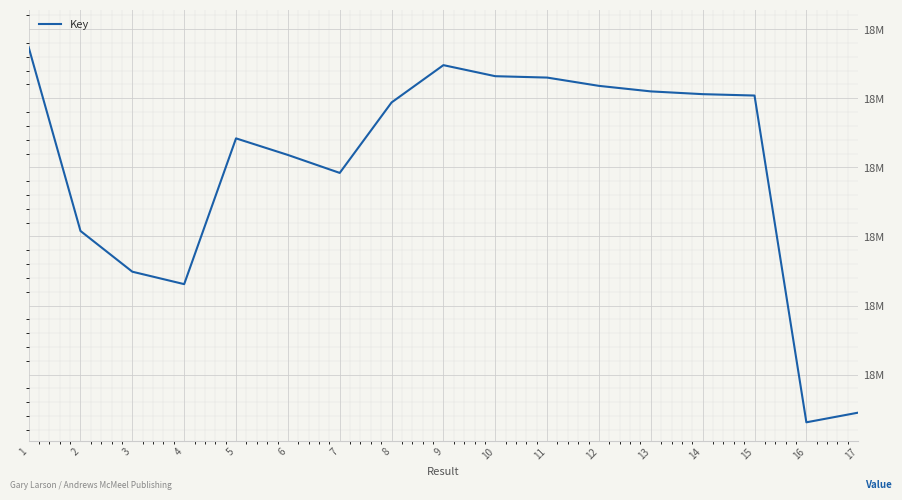

Does the chart display data point markers on the line(s)?

No